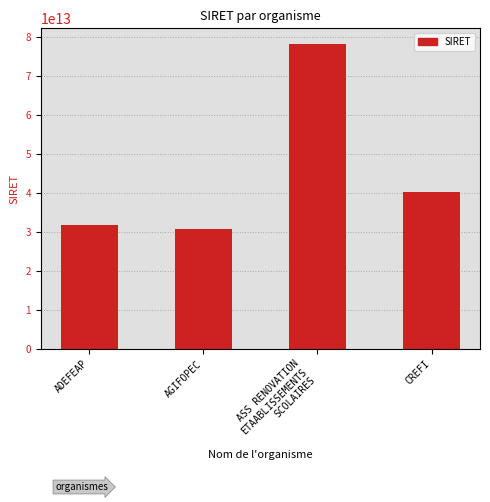

The chart shows a value of 78426310500040 at ASS RENOVATION
ETAABLISSEMENTS
SCOLAIRES. True or false?

True